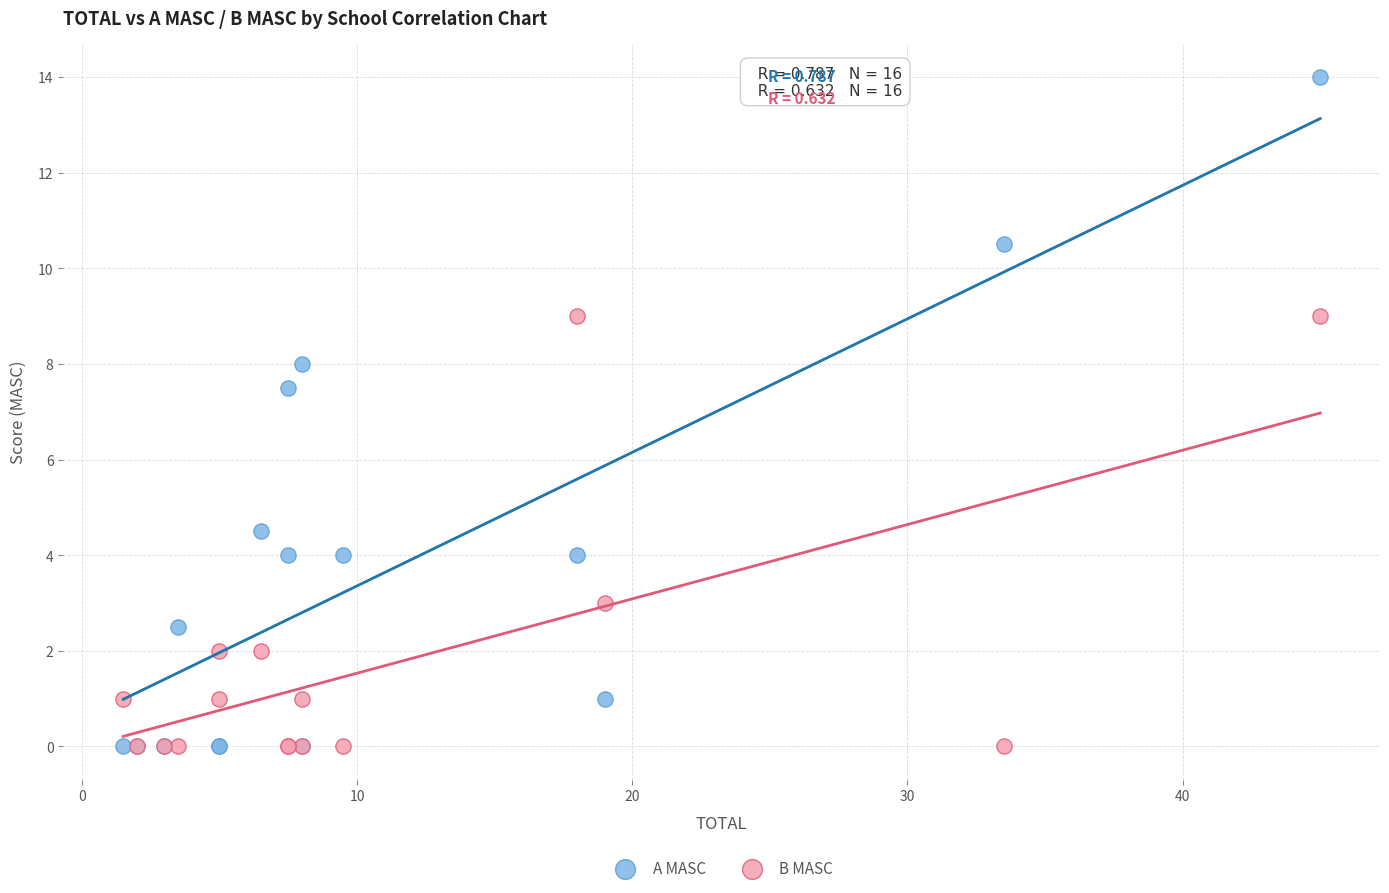

Which series has the widest spread of Y values?

A MASC